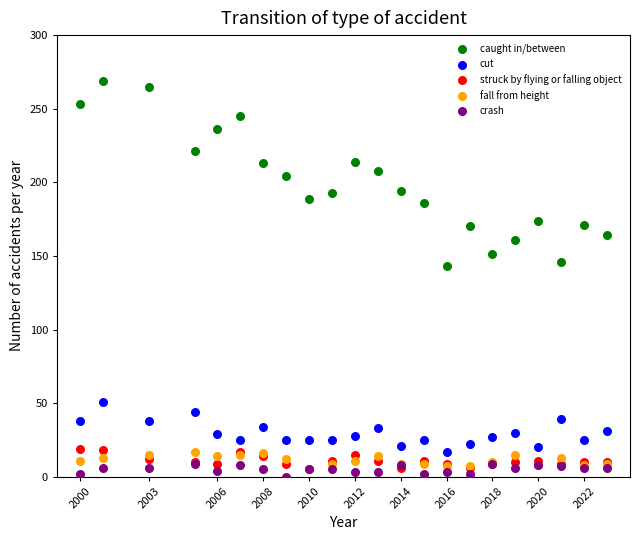

Which series reaches the maximum Y coordinate?

caught in/between